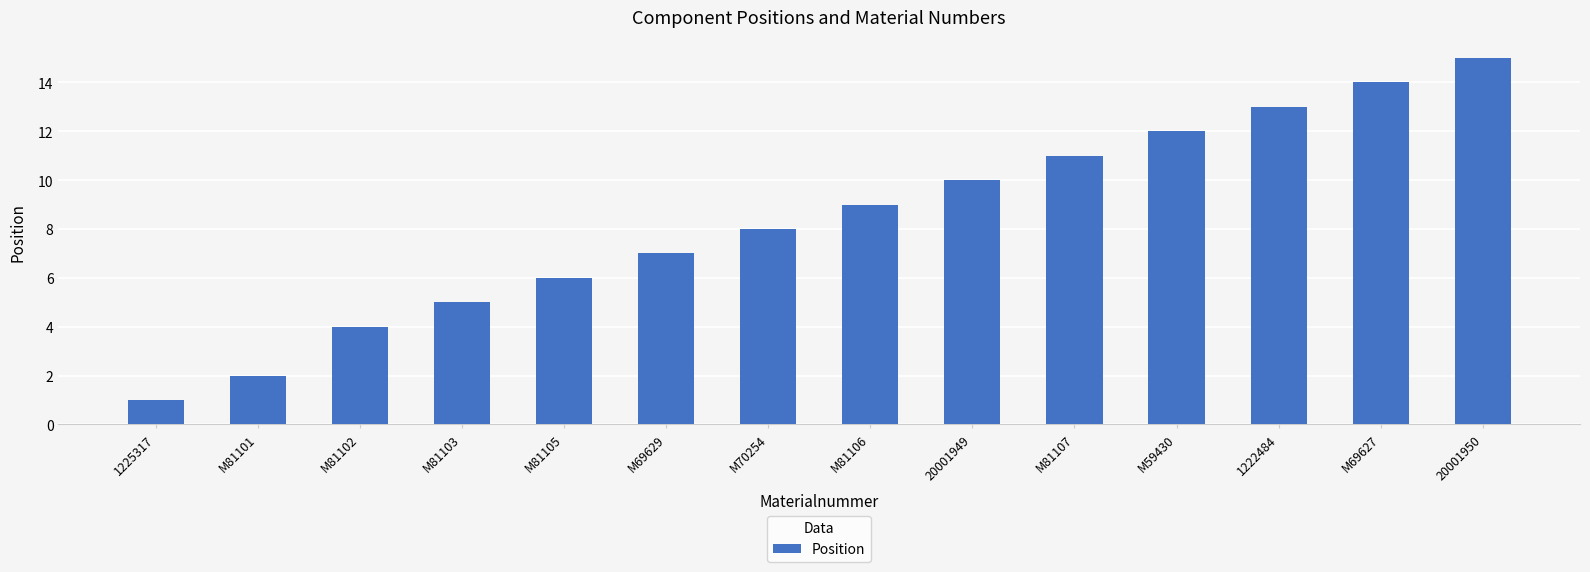

Does the chart contain any negative values?

No